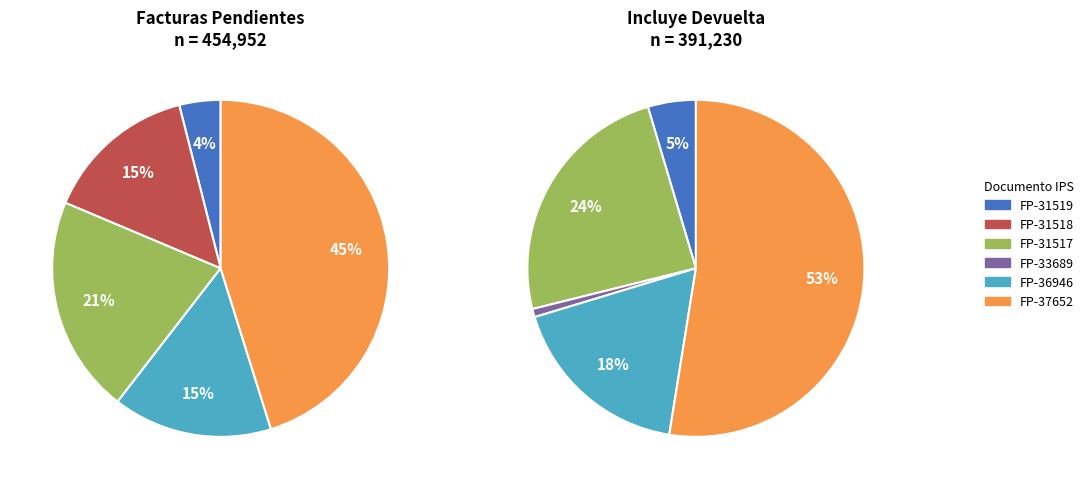

The FP-33689 slice represents 1% of the pie. True or false?

True